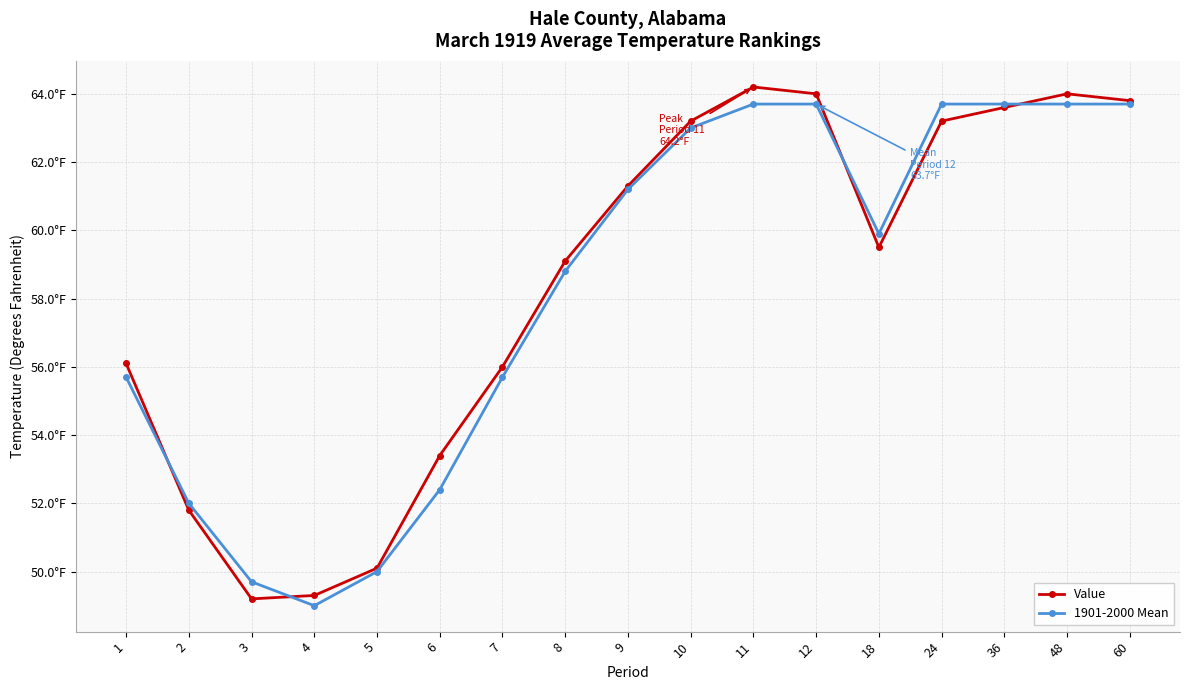

Which series has the widest spread of values?

Value